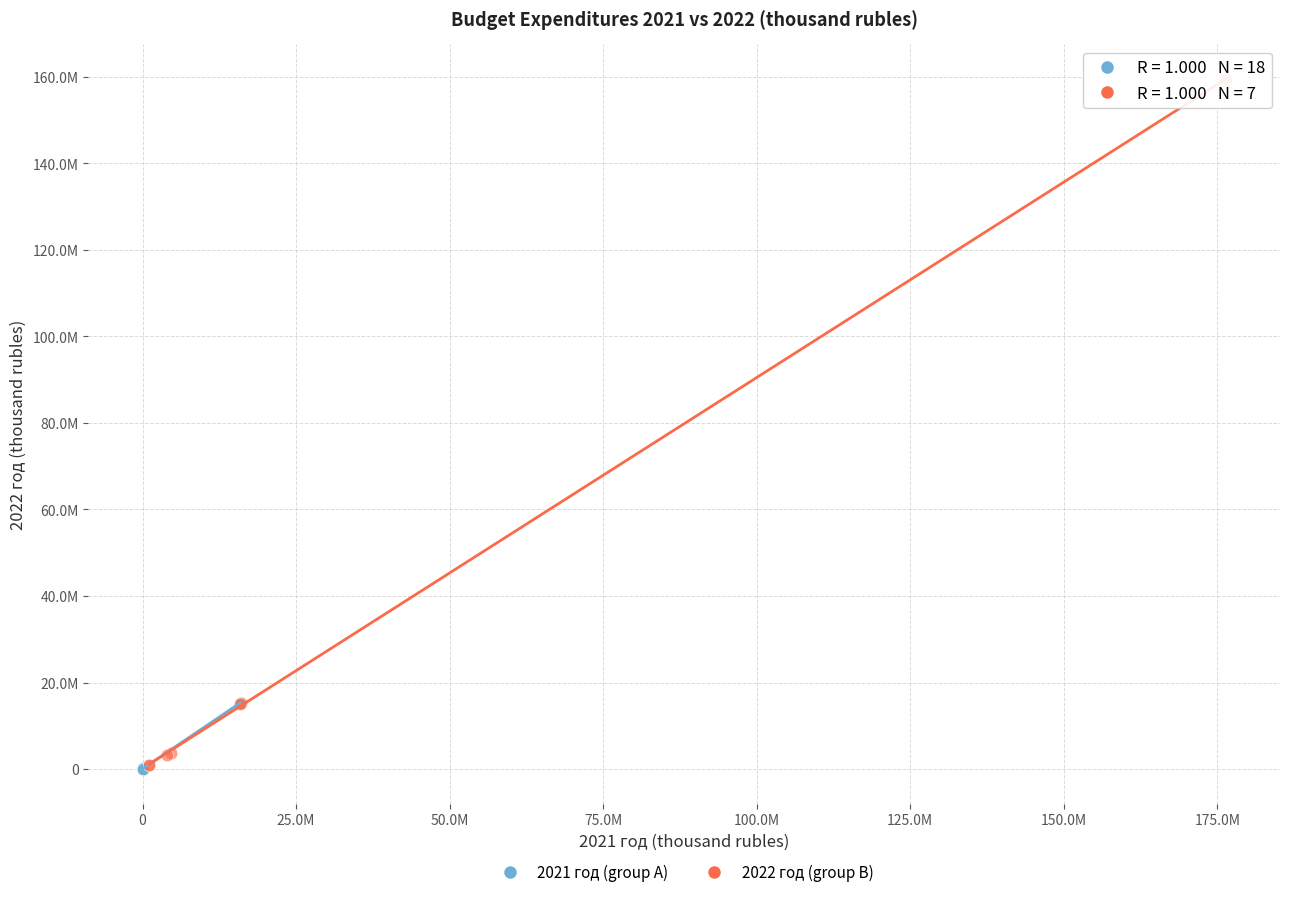

Which series has the widest spread of Y values?

2022 год (group B)